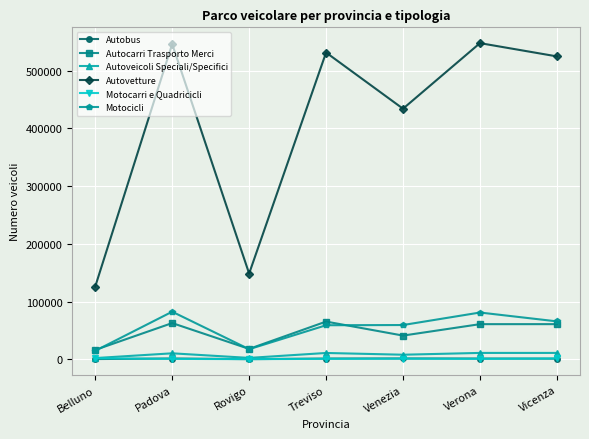

What value does the Autoveicoli Speciali/Specifici series have at Padova, to the nearest 10?

10390